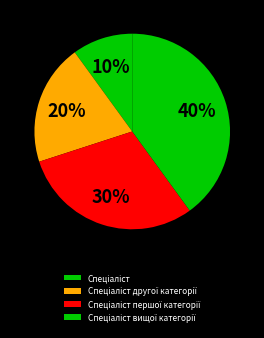

To the nearest percent, what is the difference between the largest and smallest slice percentages?

30%